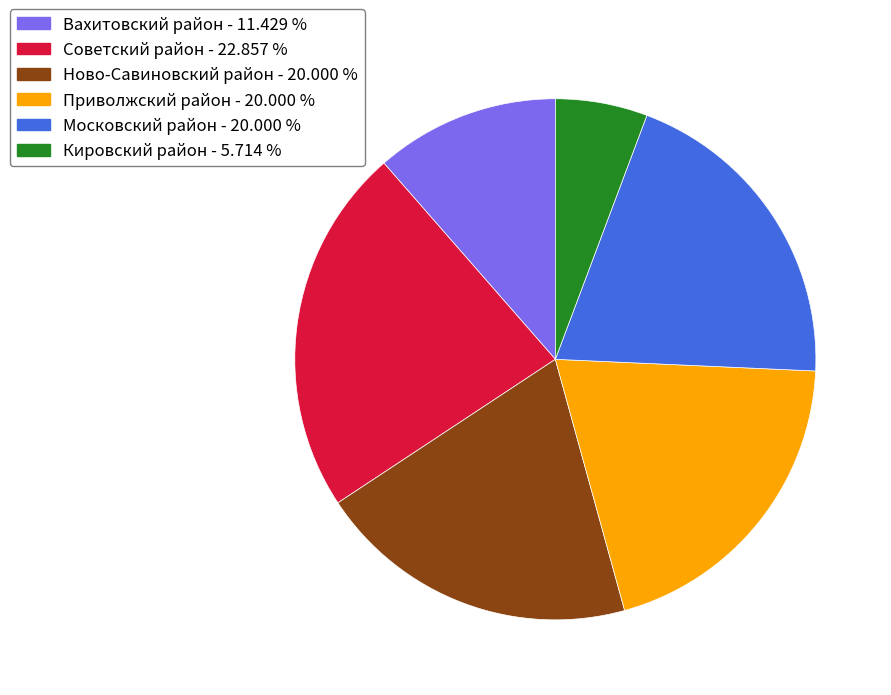

What is the ratio of the value at Ново-Савиновский район to the value at Московский район?

1.0